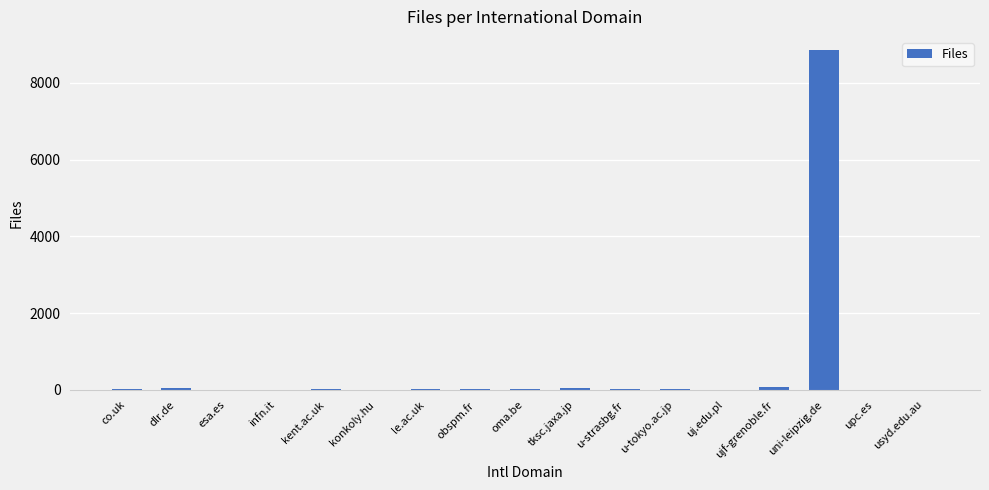

At which category does the chart reach its peak across all series?

uni-leipzig.de